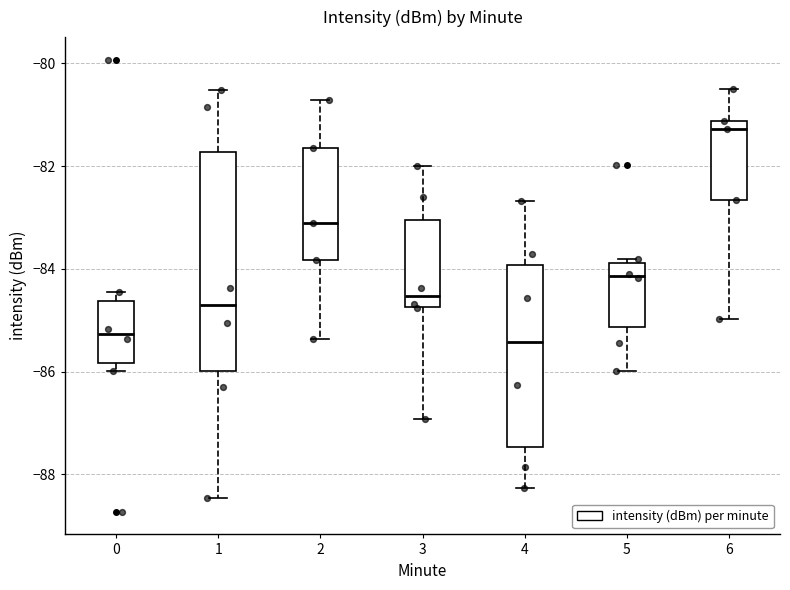

Reading left to right, transcribe this box plot: for each box, give where its median line is, the range the box spans, and where its two whiskers end, as read against the y-axis. The values are not printed on the chart, so give them approximately, as read against the axis.

0: median -85.2, box -85.8 to -84.6, whiskers -86.0 to -84.4
1: median -84.8, box -86.0 to -81.8, whiskers -88.4 to -80.6
2: median -83.2, box -83.8 to -81.6, whiskers -85.4 to -80.8
3: median -84.6, box -84.8 to -83.0, whiskers -87.0 to -82.0
4: median -85.4, box -87.4 to -84.0, whiskers -88.2 to -82.6
5: median -84.2, box -85.2 to -83.8, whiskers -86.0 to -83.8 (just above the box's upper edge)
6: median -81.2 (just below the box's upper edge), box -82.6 to -81.2, whiskers -85.0 to -80.4